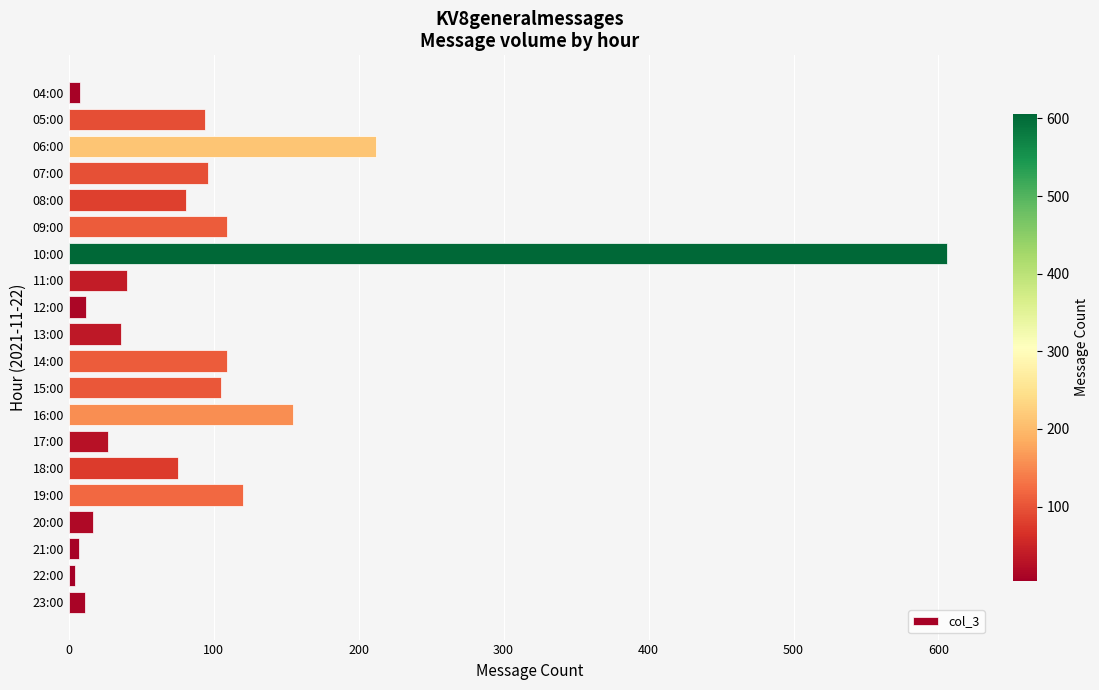

What is the change in value from 07:00 to 10:00?

+510